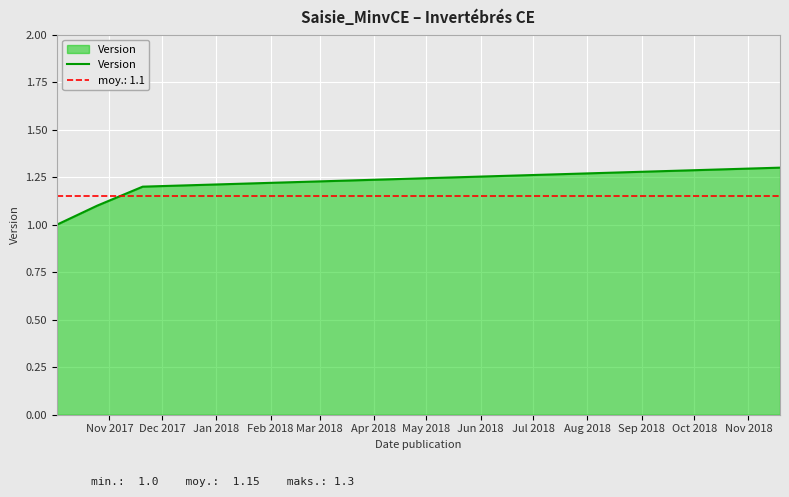

True or false: the data has more than 0 interior local peaks.

False